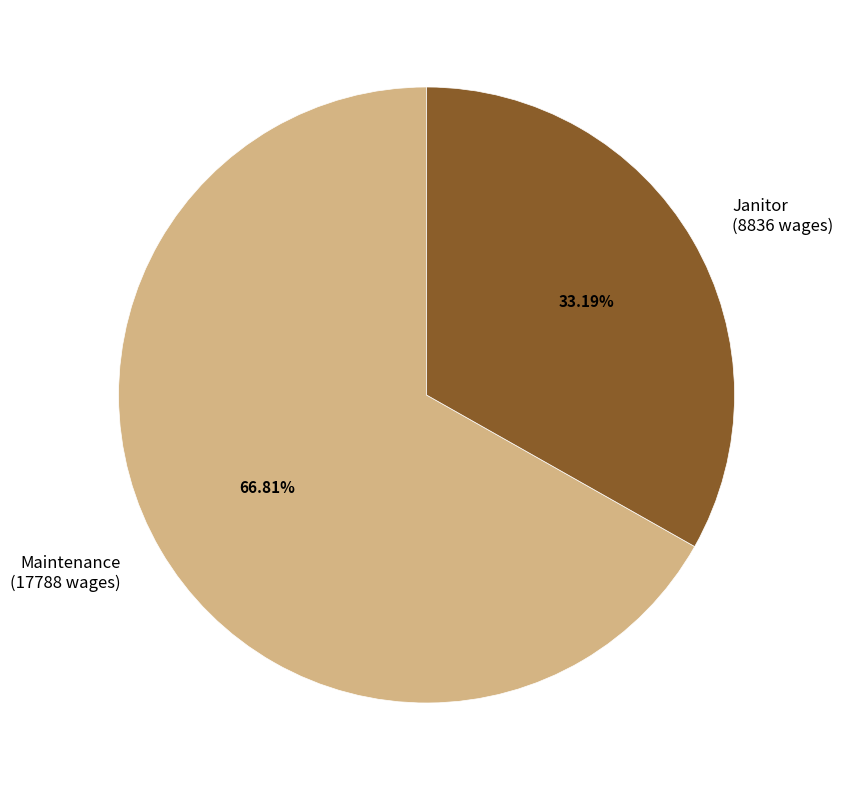

Is it true that Janitor is 33% of the pie?

True